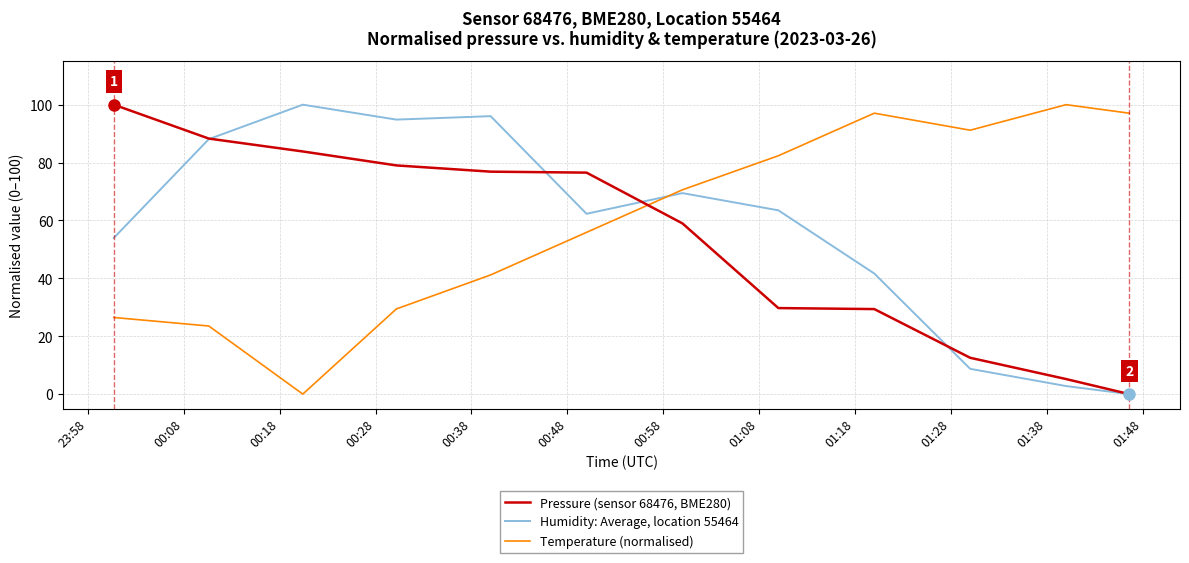

True or false: Pressure (sensor 68476, BME280) and Temperature (normalised) cross at least once.

True